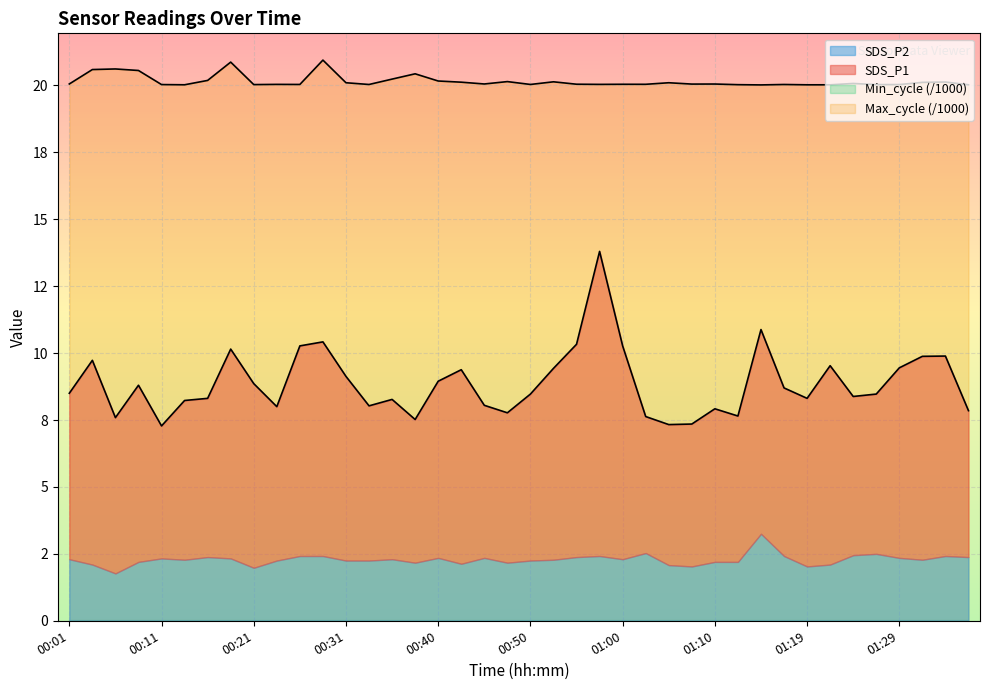

Read the SDS_P1 value at 00:14.

8.2